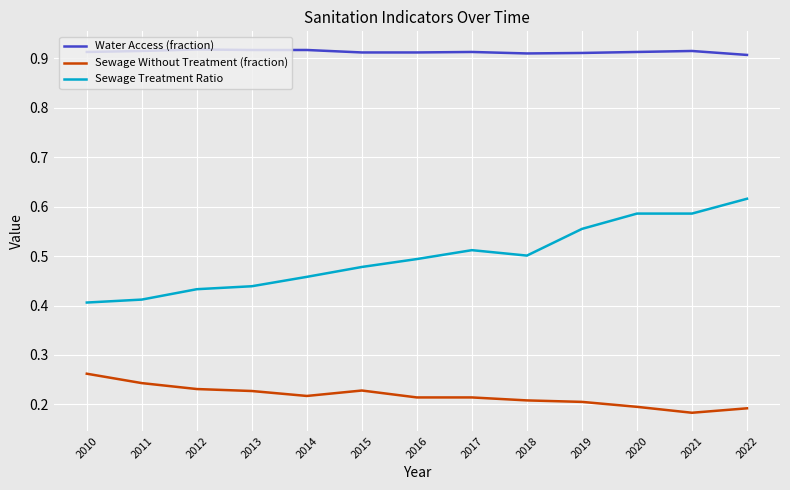

Is it true that Sewage Treatment Ratio equals 0.5 at 2015?

True